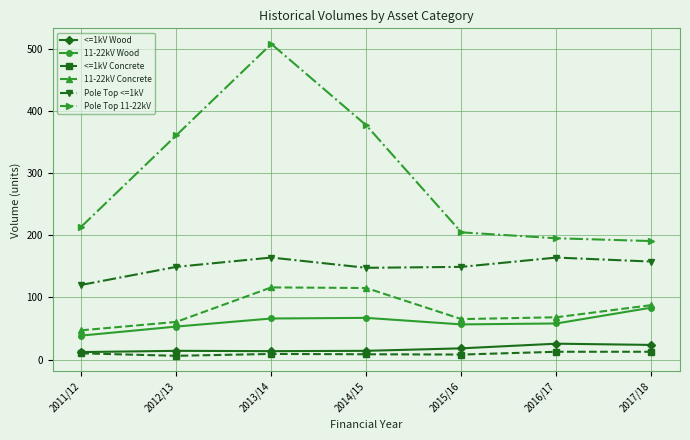

Is it true that Pole Top 11-22kV equals 360.5 at 2012/13?

True